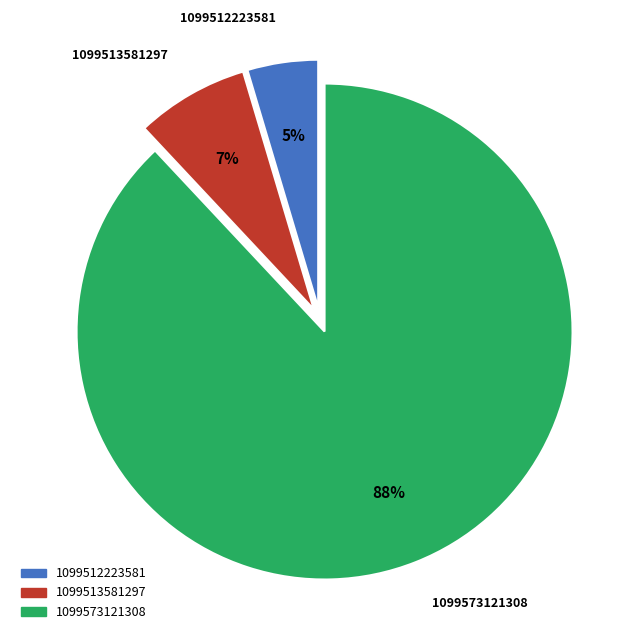

How many slices are in this pie chart?

3